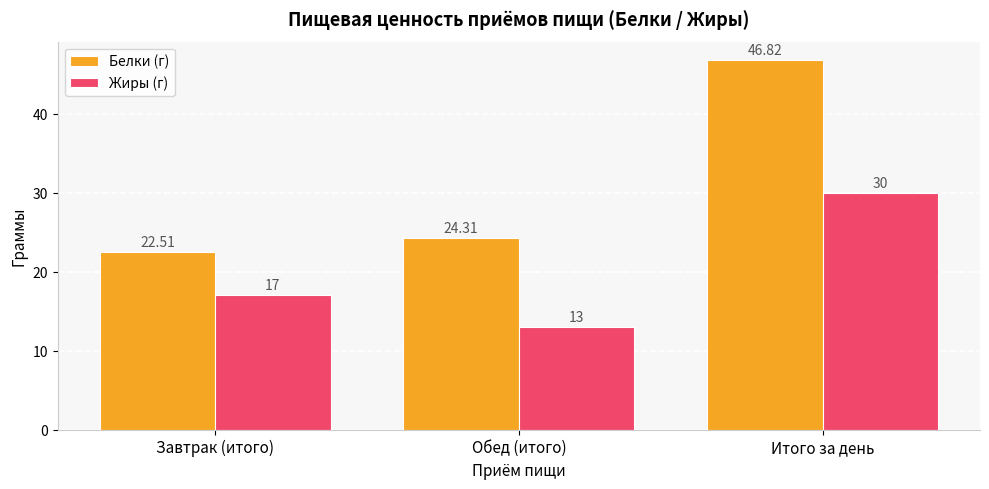

What is the highest value of the Белки (г) series?

46.8